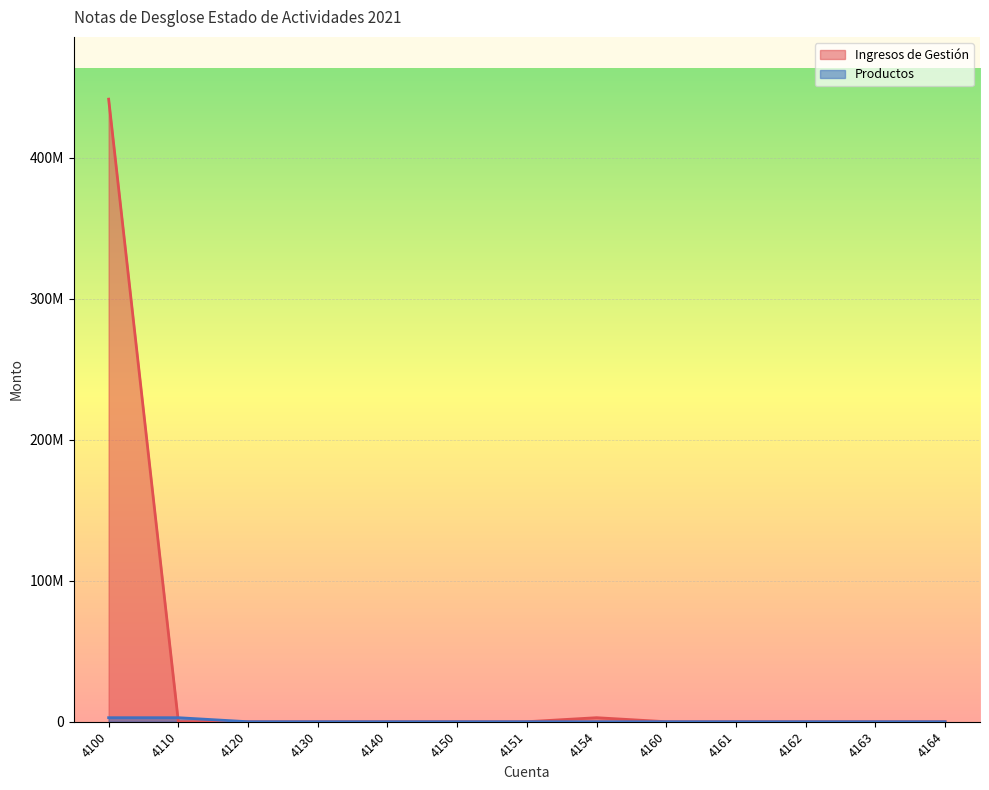

Which series ends up on top after the final intersection of Ingresos de Gestión and Productos?

Productos